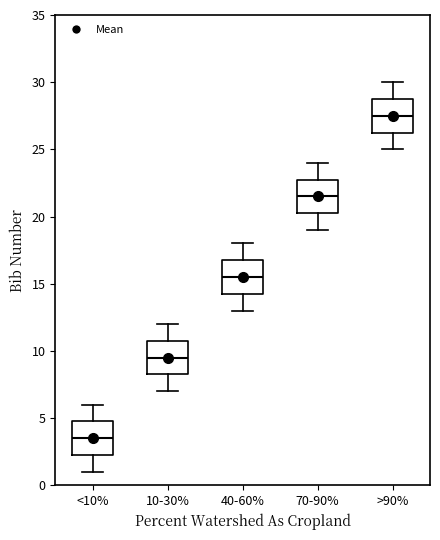

Which box's median line is the lowest?

<10%